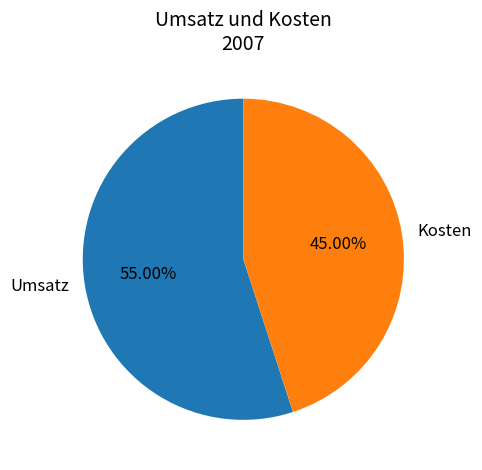

To the nearest percent, what is the difference between the largest and smallest slice percentages?

10%